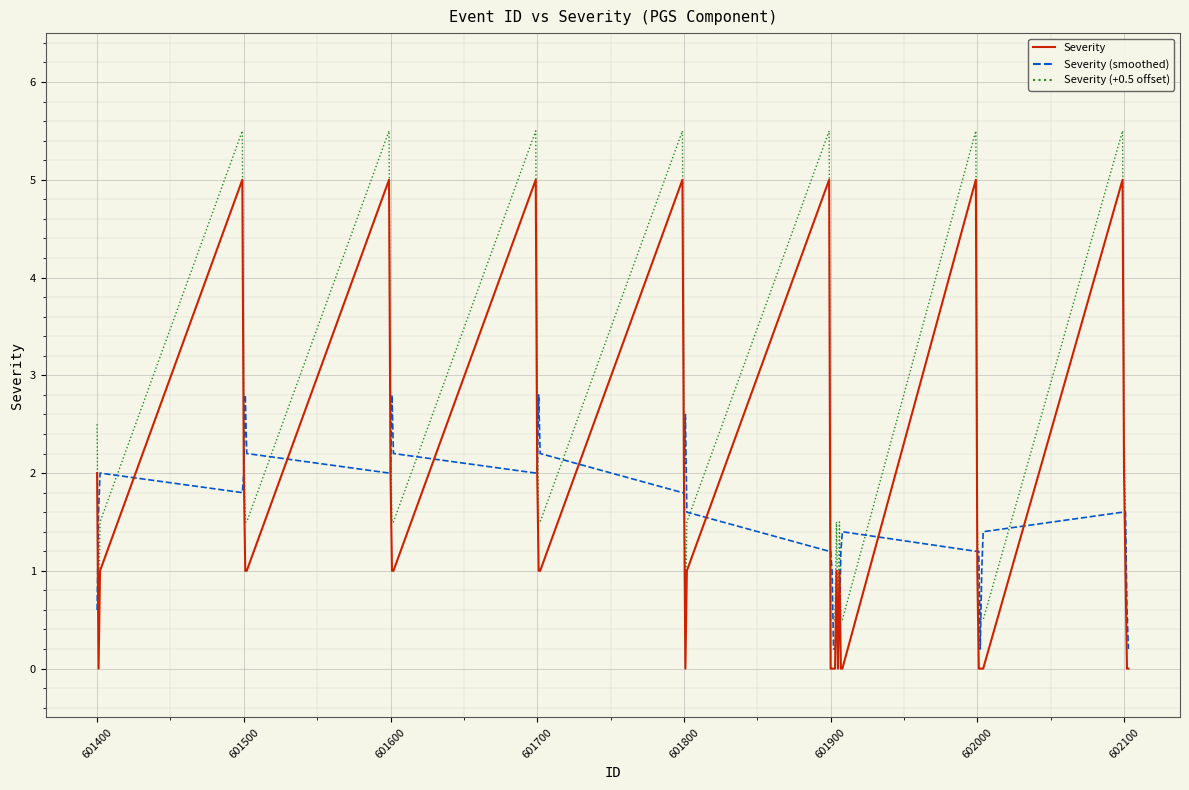

List the series in order of their peak value, highest first.

Severity (+0.5 offset), Severity, Severity (smoothed)